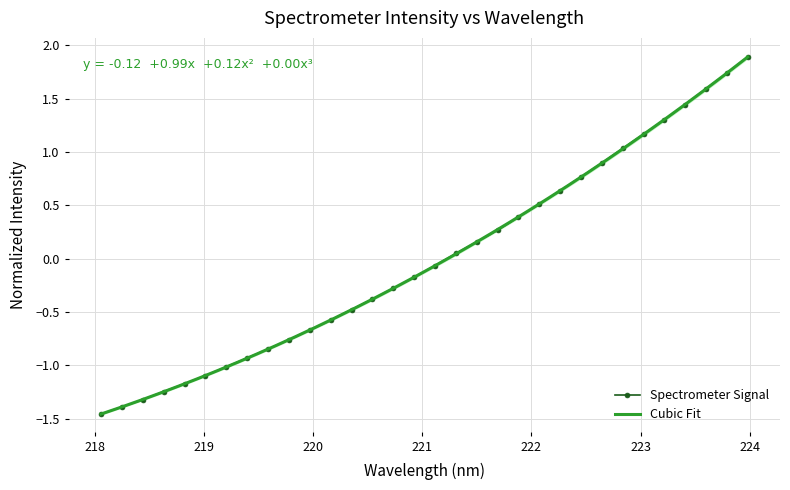

What is the maximum value for Spectrometer Signal?

1.9